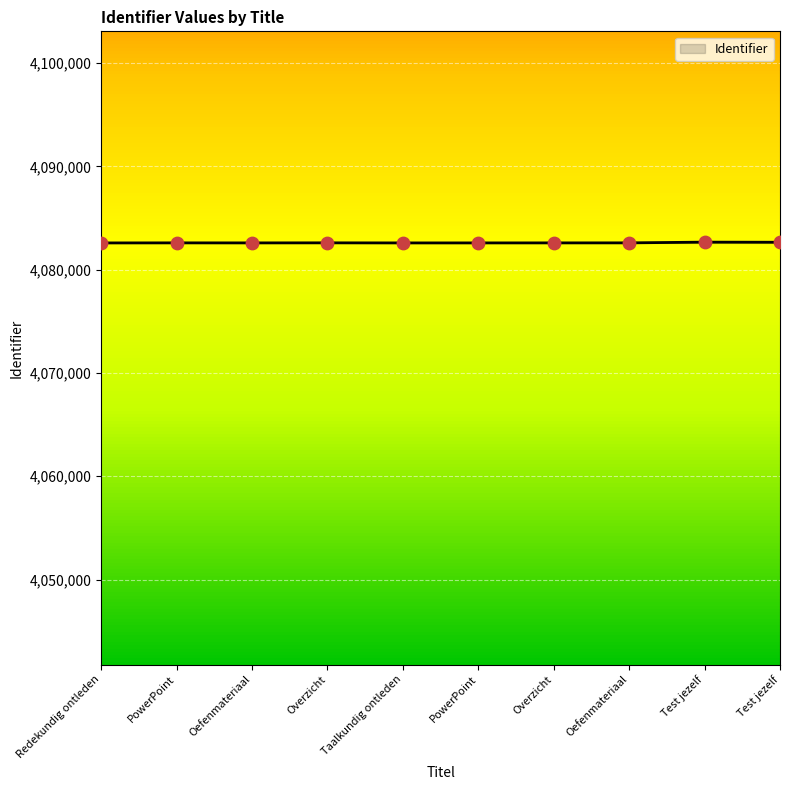

Does the chart have visible grid lines?

Yes